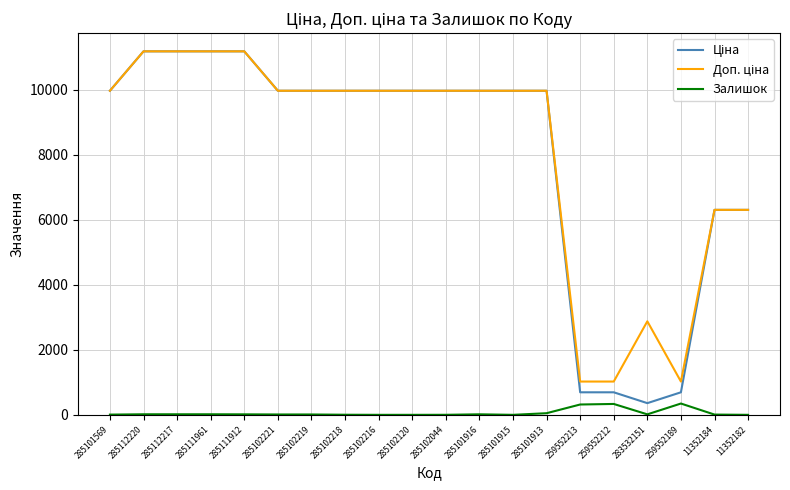

What is the total value across all series at 259552212?

2053.3